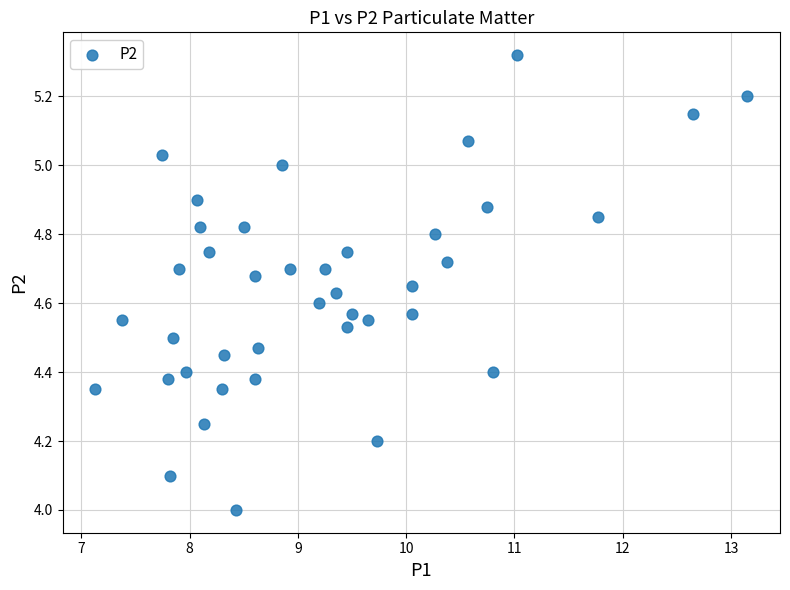

What is the range of Y values (max minus min)?

1.3